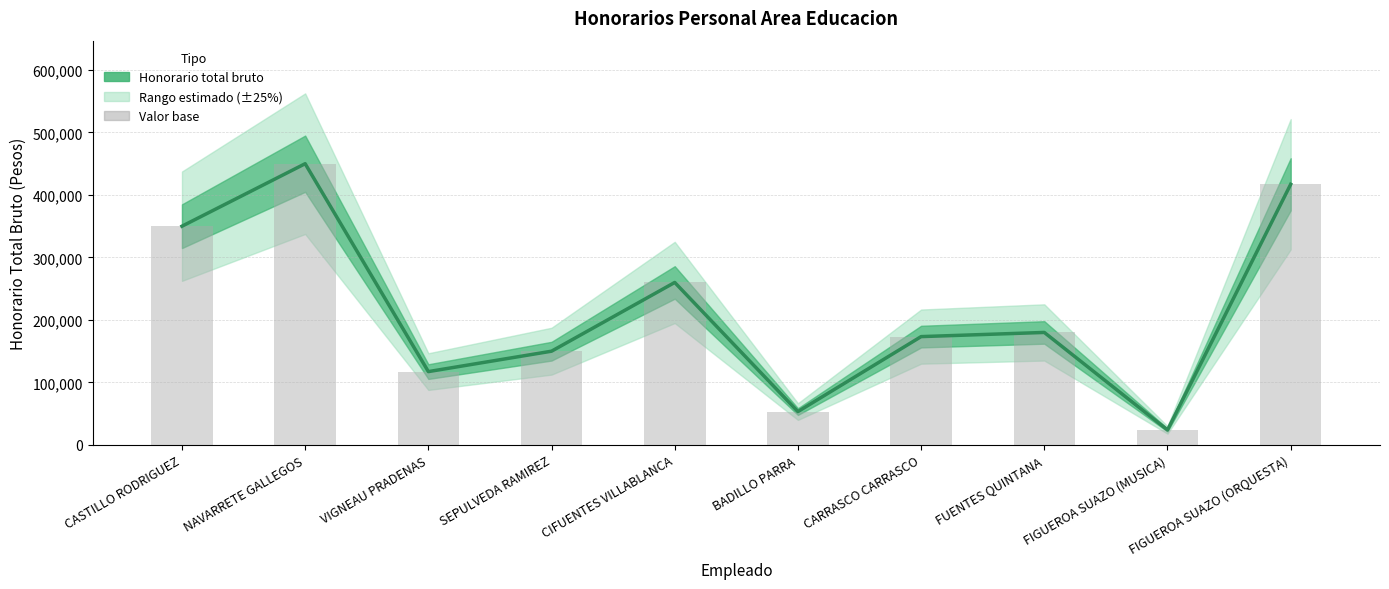

The chart shows a value of 180000 at FUENTES QUINTANA. True or false?

True